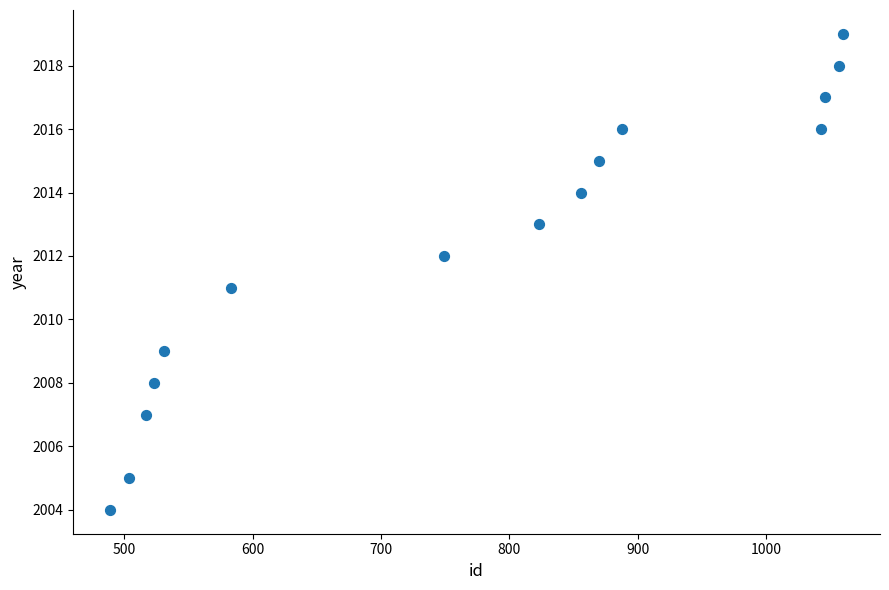

What is the range of Y values (max minus min)?

15